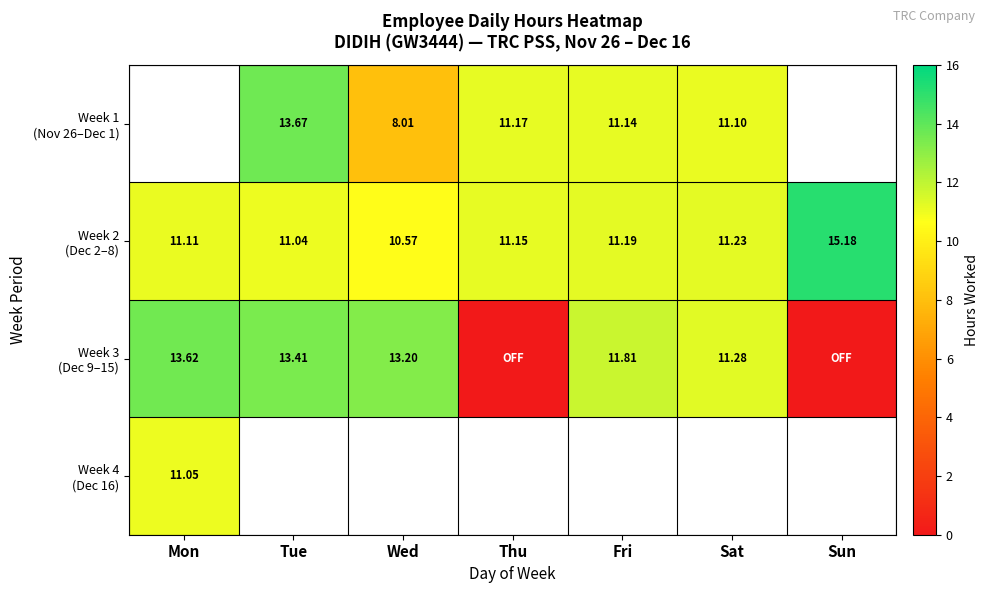

What is the spread (max minus min) of values at Tue?

2.6